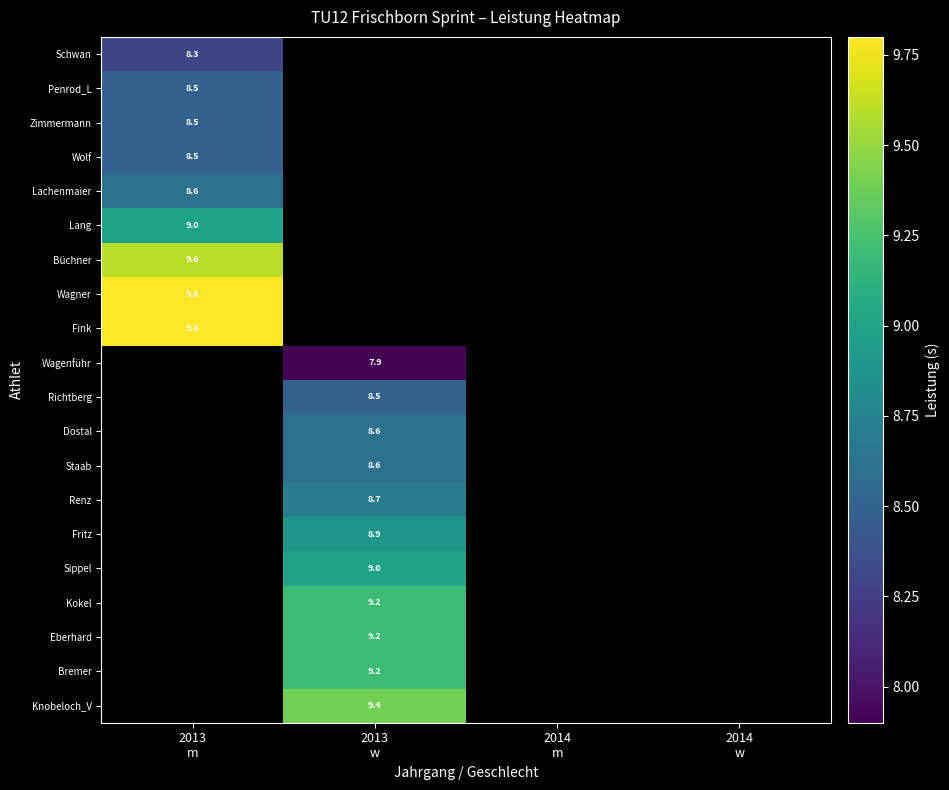

Count the number of data series in this chart.

20